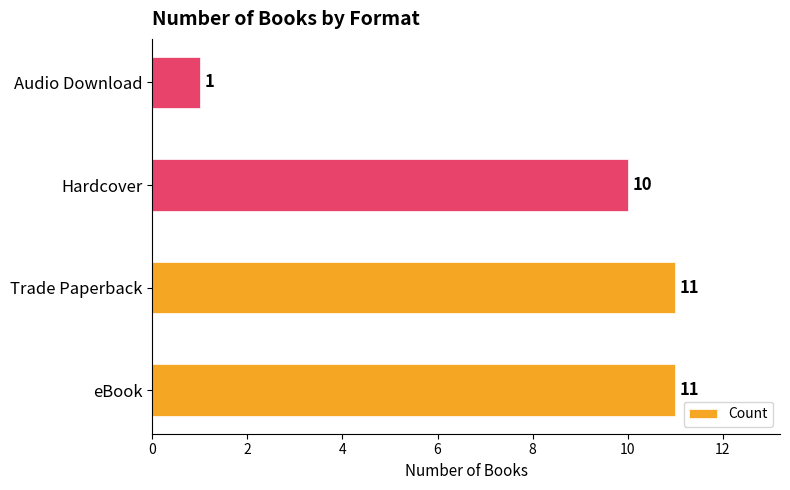

Reading top to bottom, list all the values displayed in this chart.

1	10	11	11